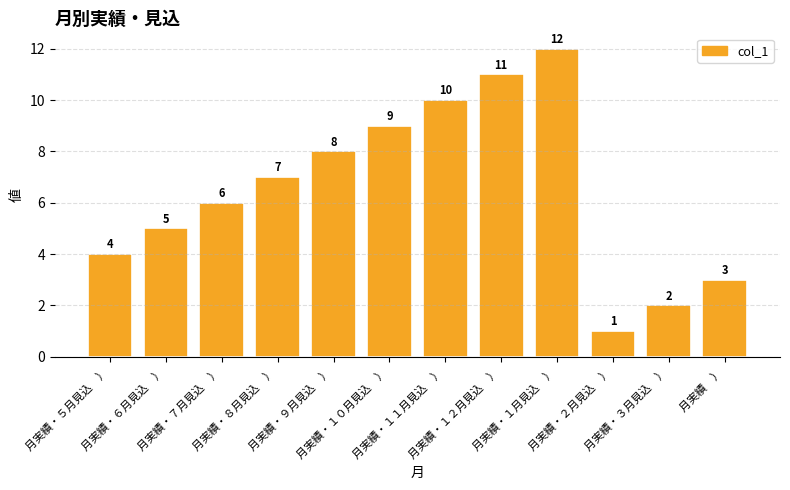

What is the change in value from 月実績・７月見込　） to 月実績・１２月見込　）?

+5